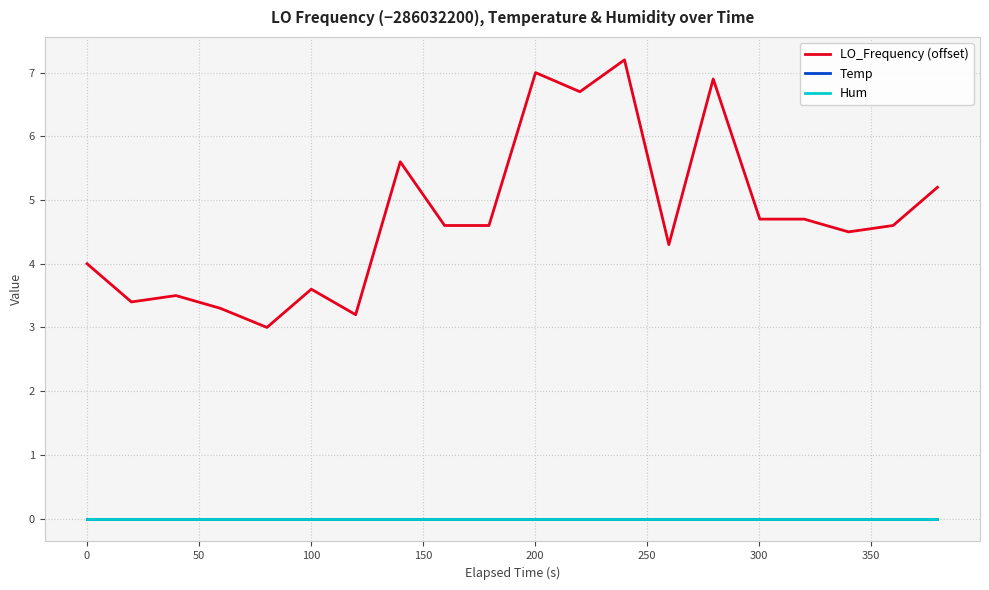

True or false: LO_Frequency (offset) and Temp cross at least once.

False